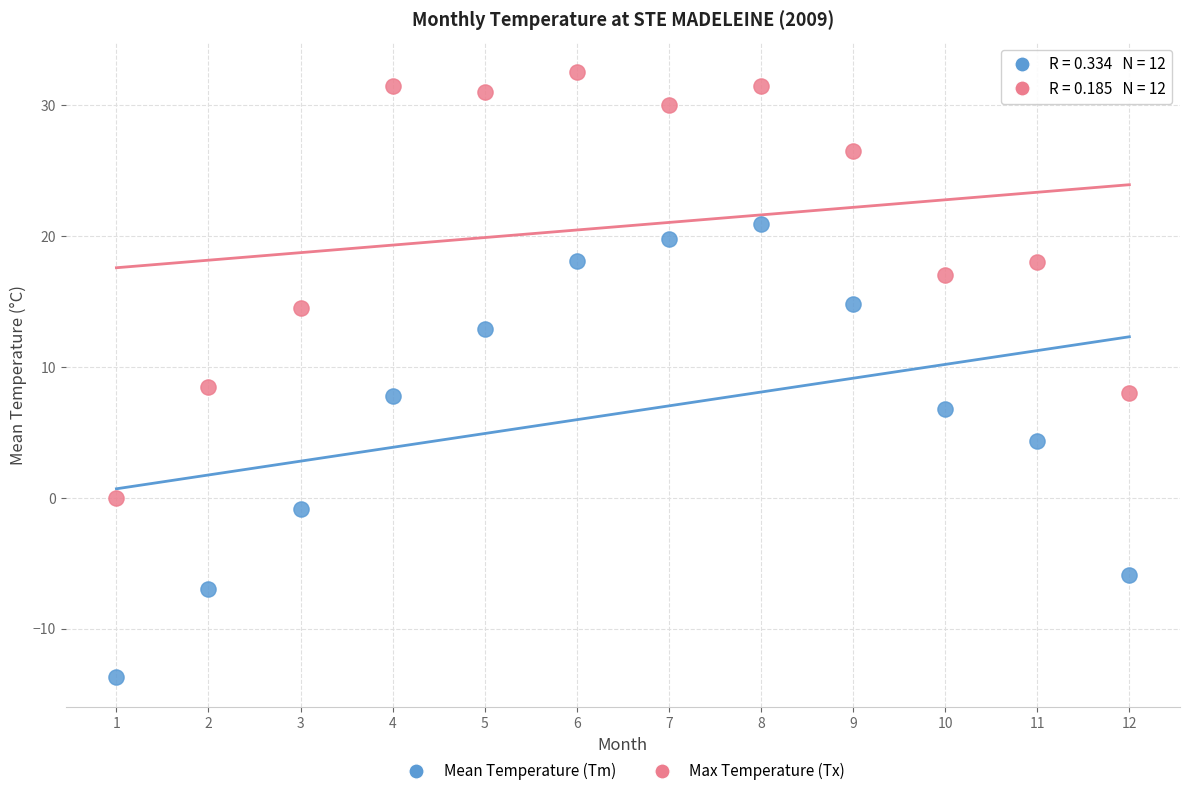

Across all data points, what is the range of Y values (max minus min)?

46.2